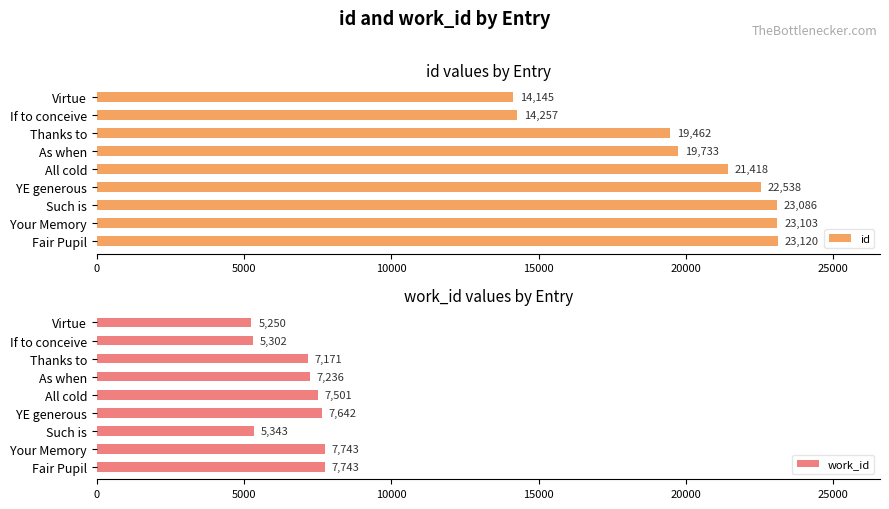

What are all the series names shown in the legend?

id, work_id